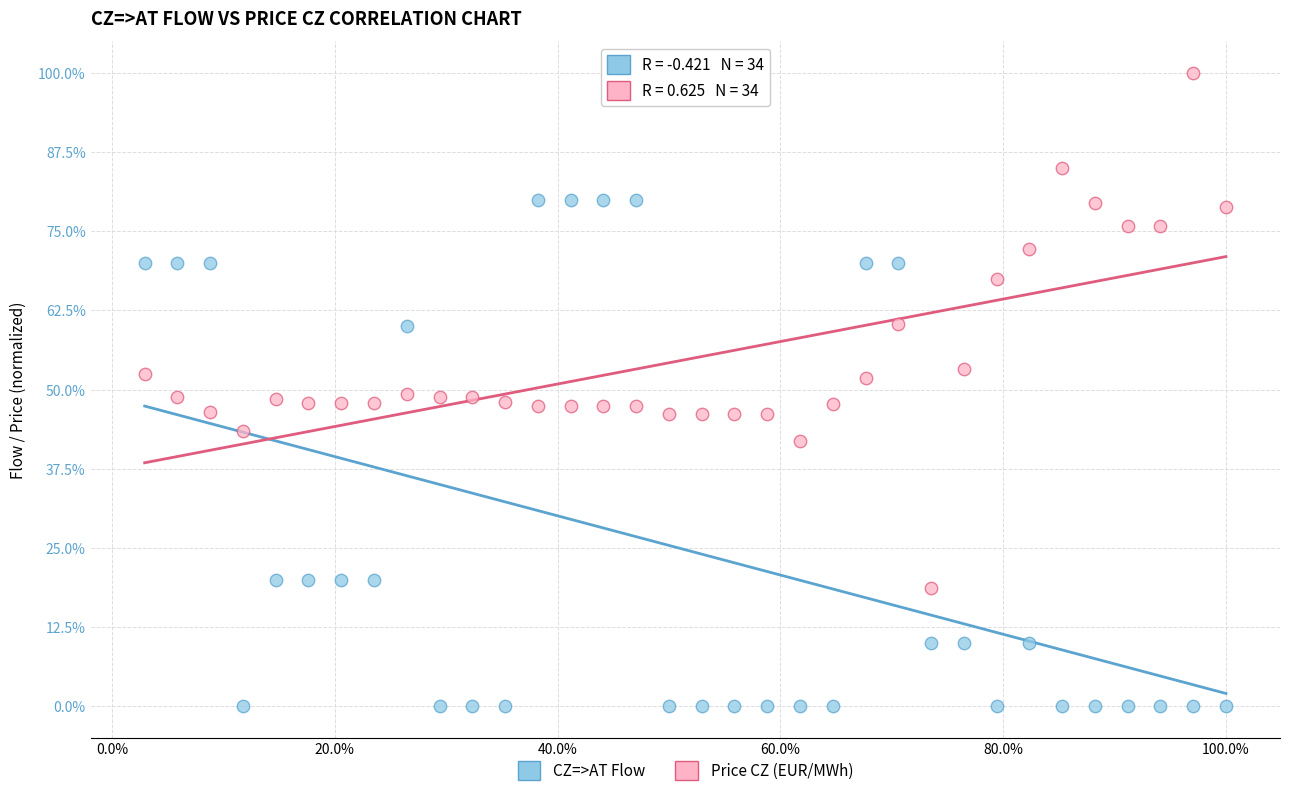

What are all the series names shown in the legend?

CZ=>AT Flow, Price CZ (EUR/MWh)